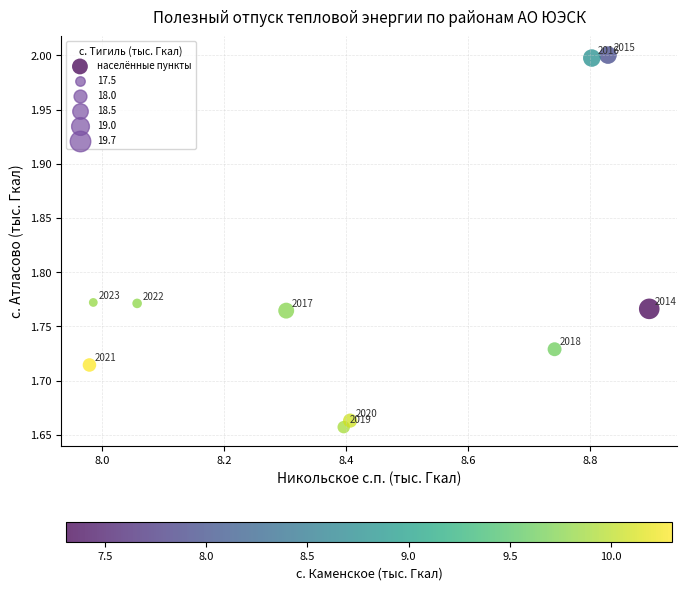

What is the range of Y values (max minus min)?

0.3